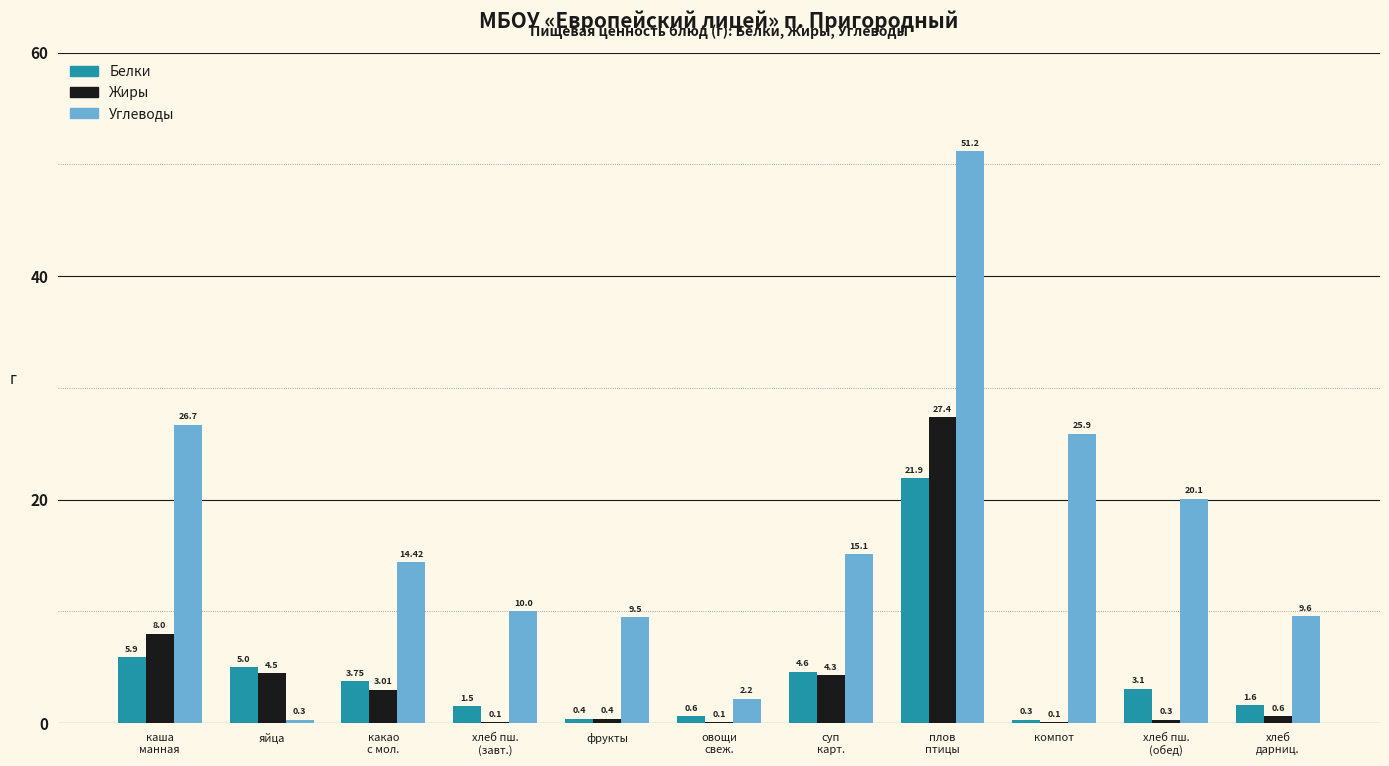

How many data points in Белки are above 3?

6